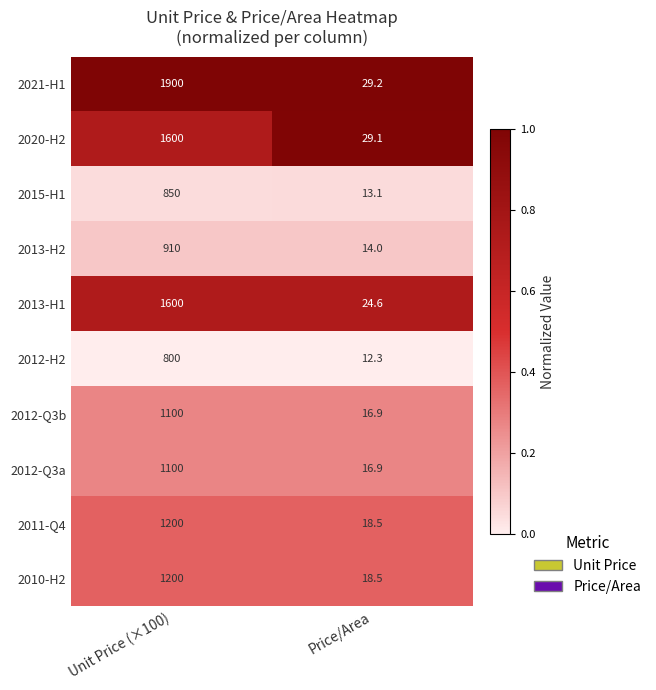

What is the spread (max minus min) of values at Unit Price (×100)?

1100.0